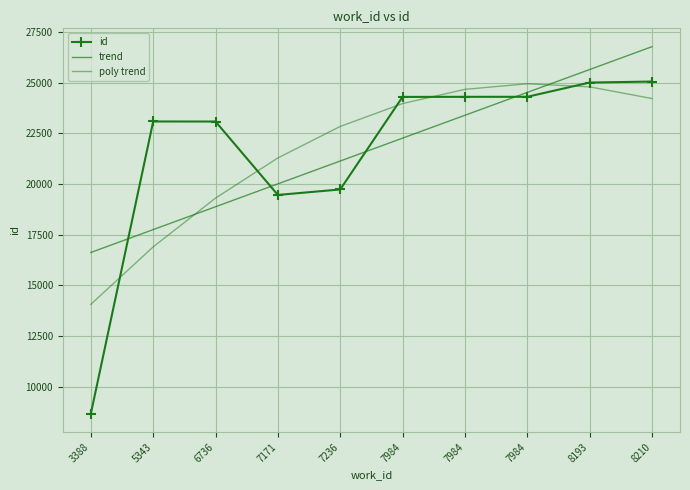

What is the total value across all series at 7984?

70529.2